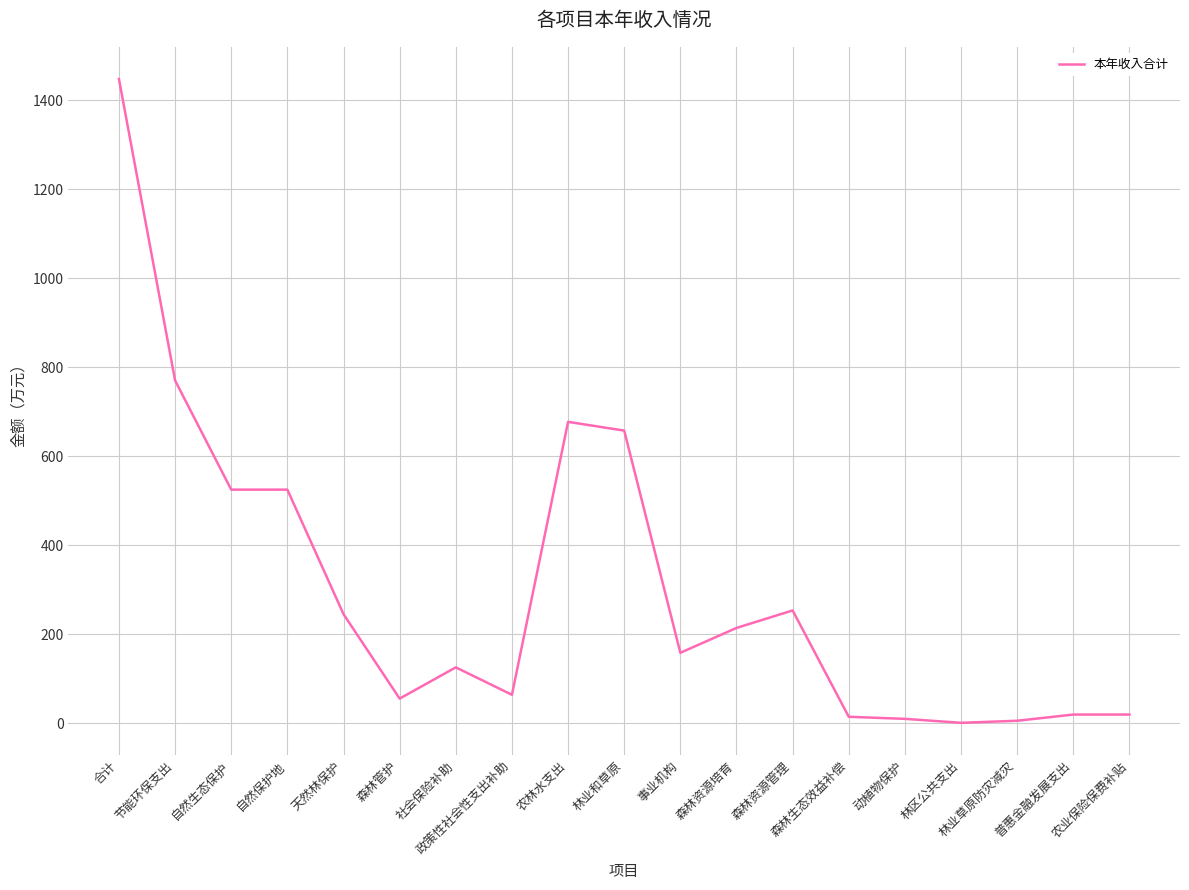

At which category does the chart reach its peak across all series?

合计